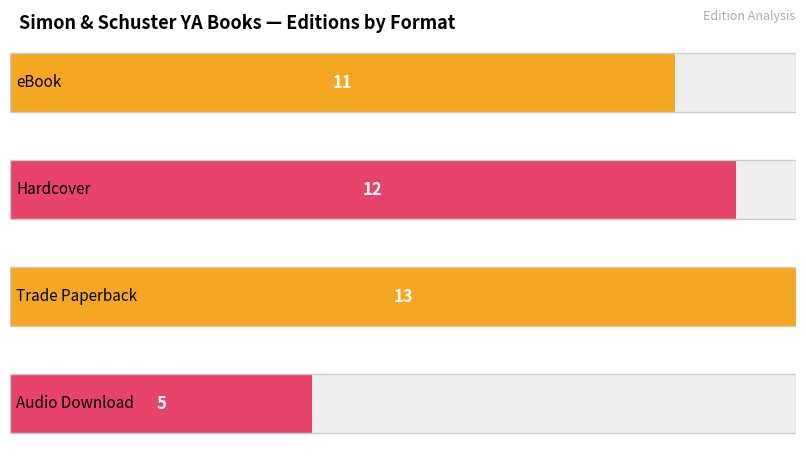

Which label corresponds to the smallest value in the chart?

Audio Download